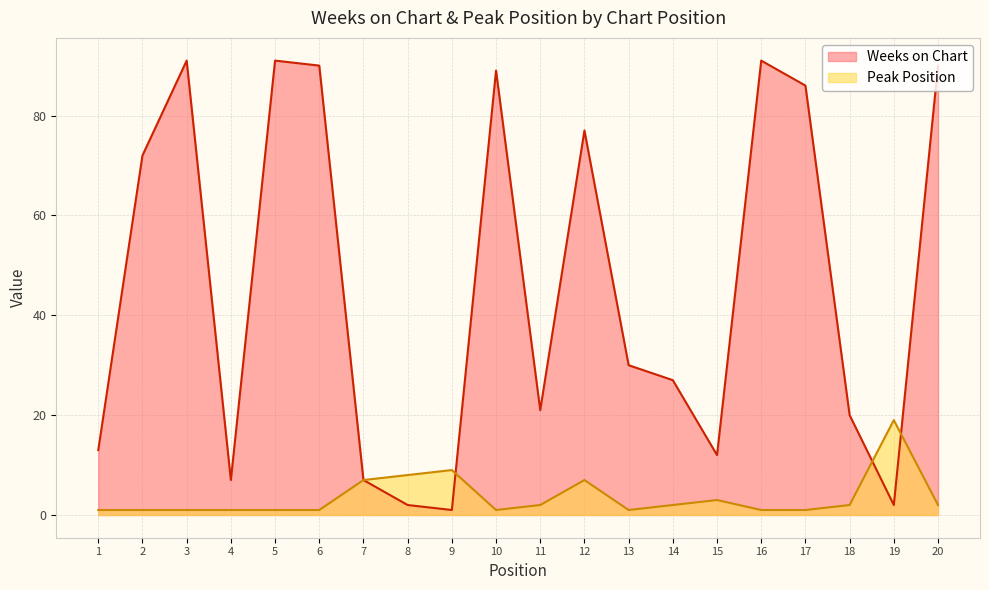

How many data points in Peak Position are less than 2?

10